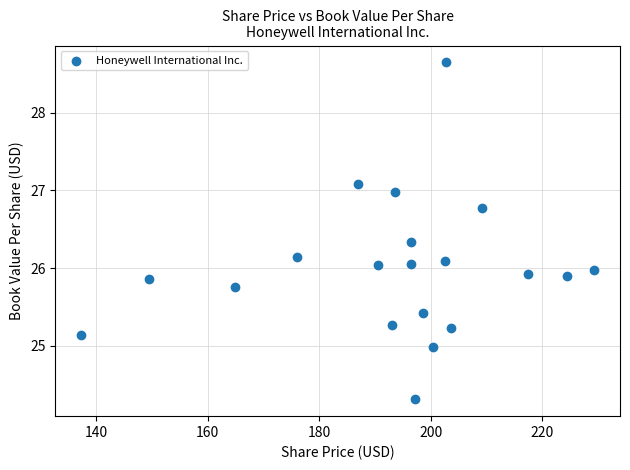

What is the range of Y values (max minus min)?

4.3